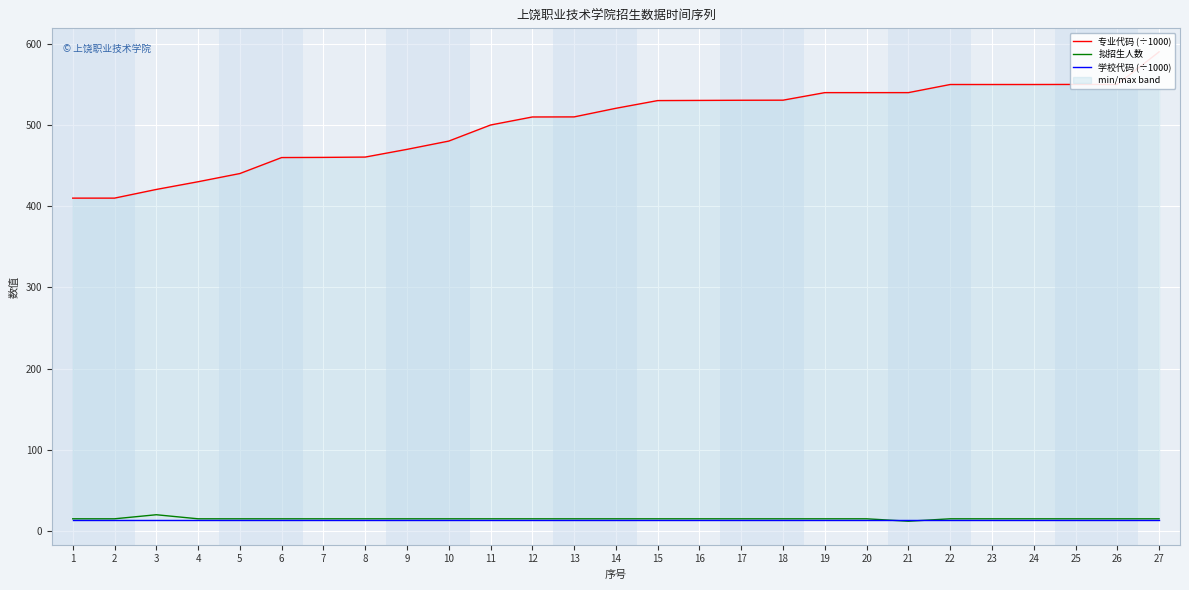

Which series has the largest total across all categories?

专业代码 (÷1000)